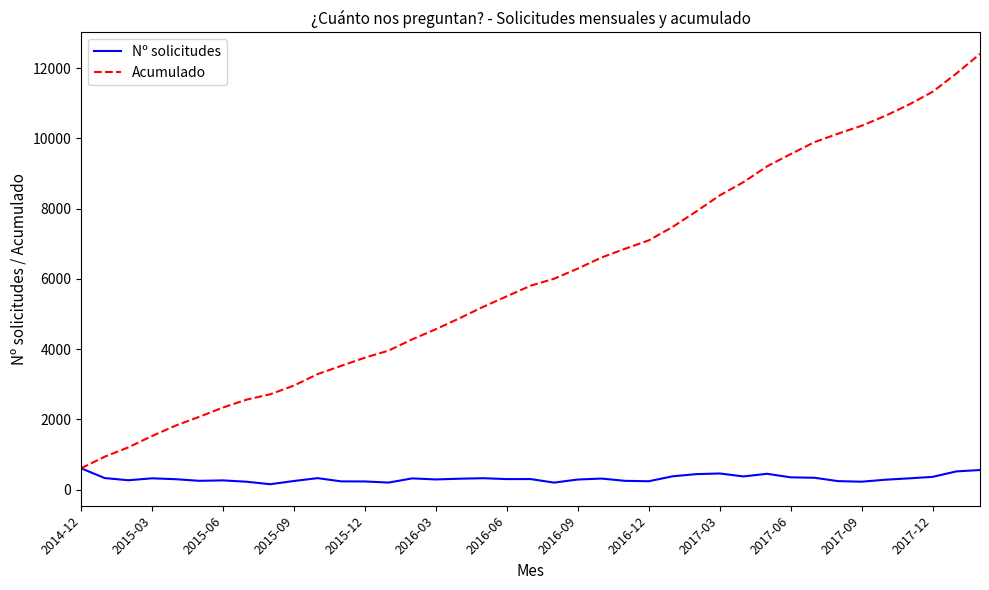

What is the maximum value shown in the chart?

12404